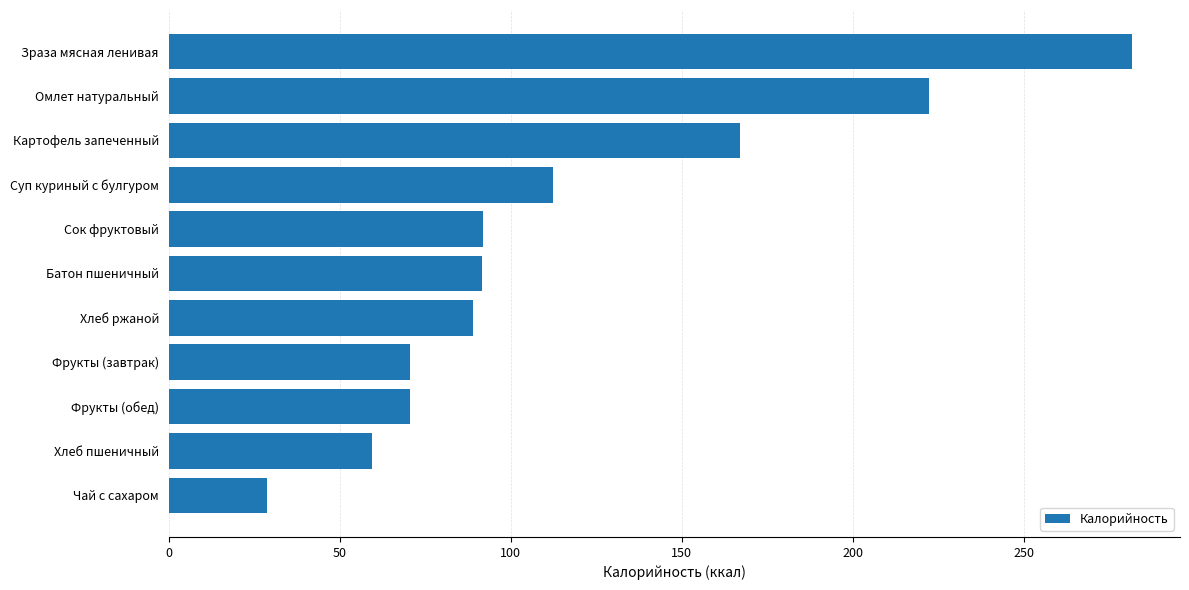

What is the label of the 5th bar from the top?

Сок фруктовый